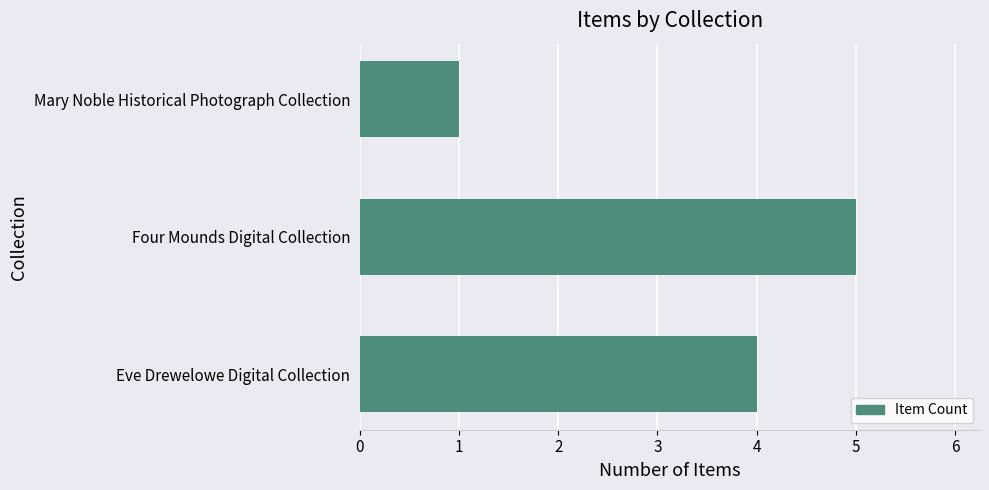

Which category has the highest value across all series?

Four Mounds Digital Collection